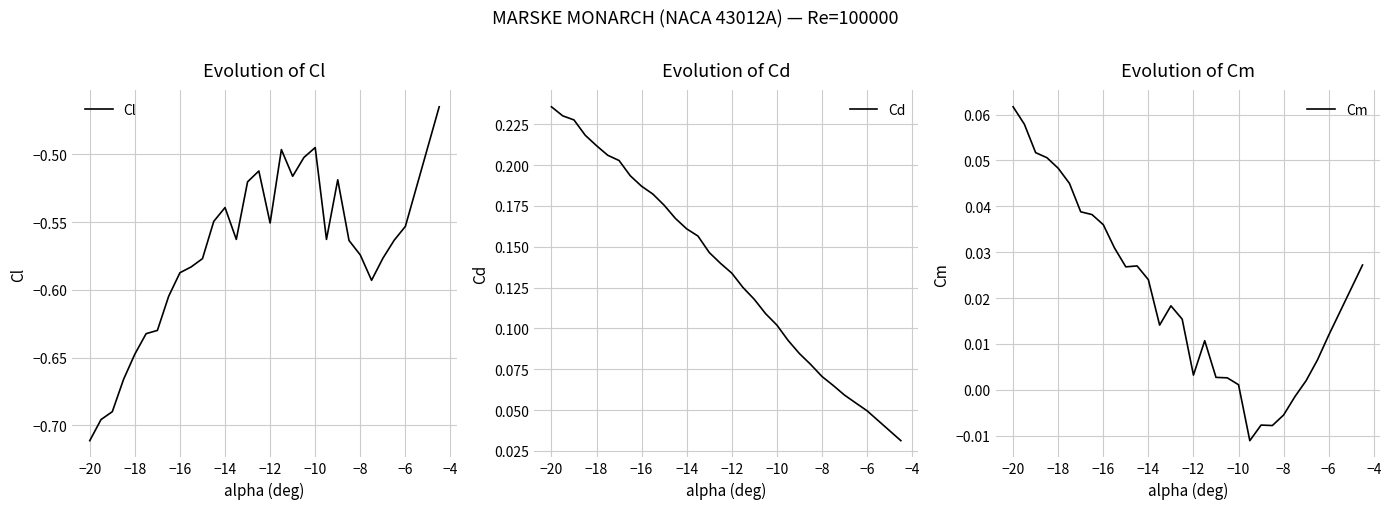

What is the average value of the Cd series?

0.1